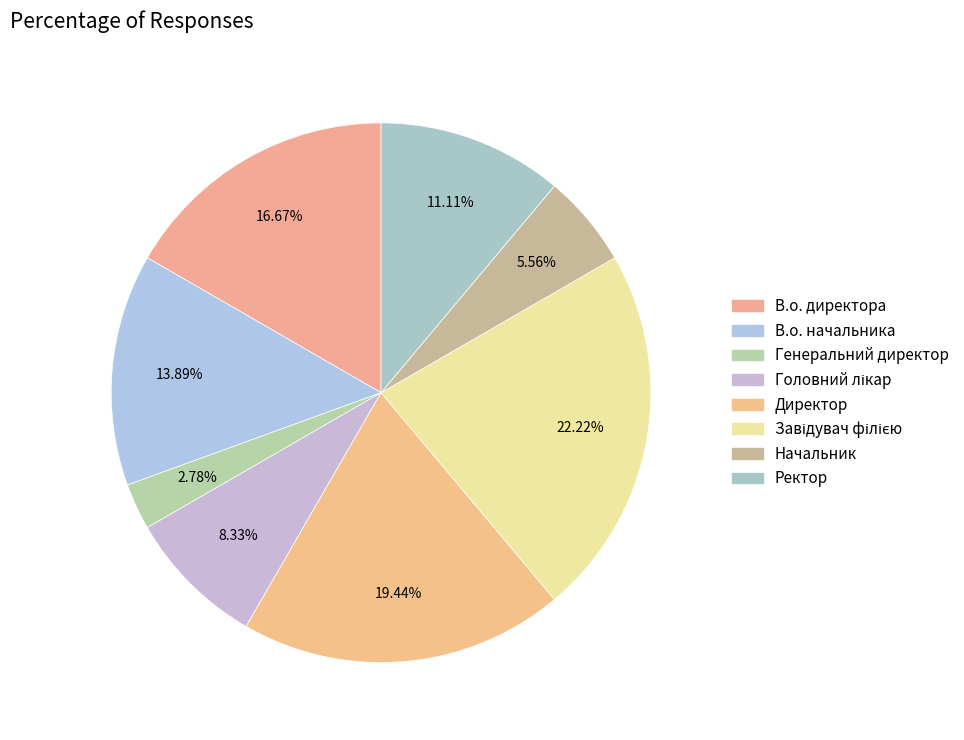

Which slice is the smallest?

Генеральний директор